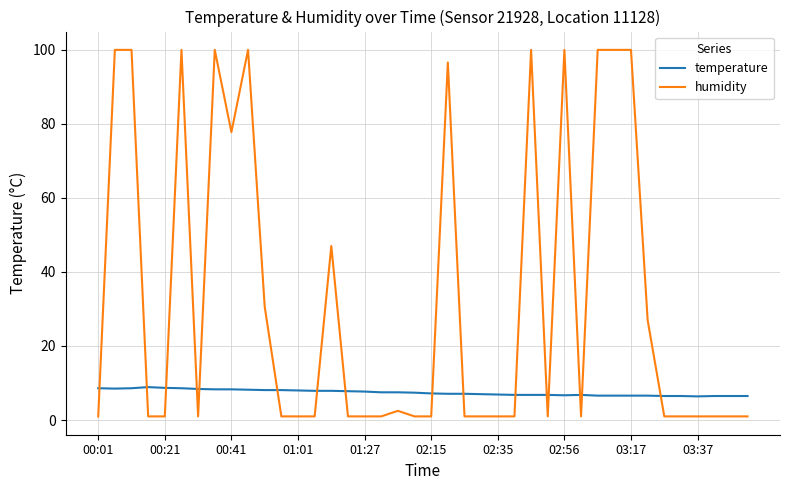

List the series in order of their overall mean, highest first.

humidity, temperature